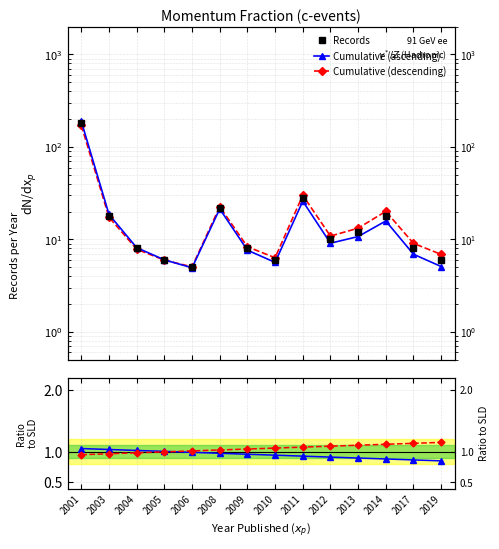

What is the minimum value for Ratio 2?

0.9